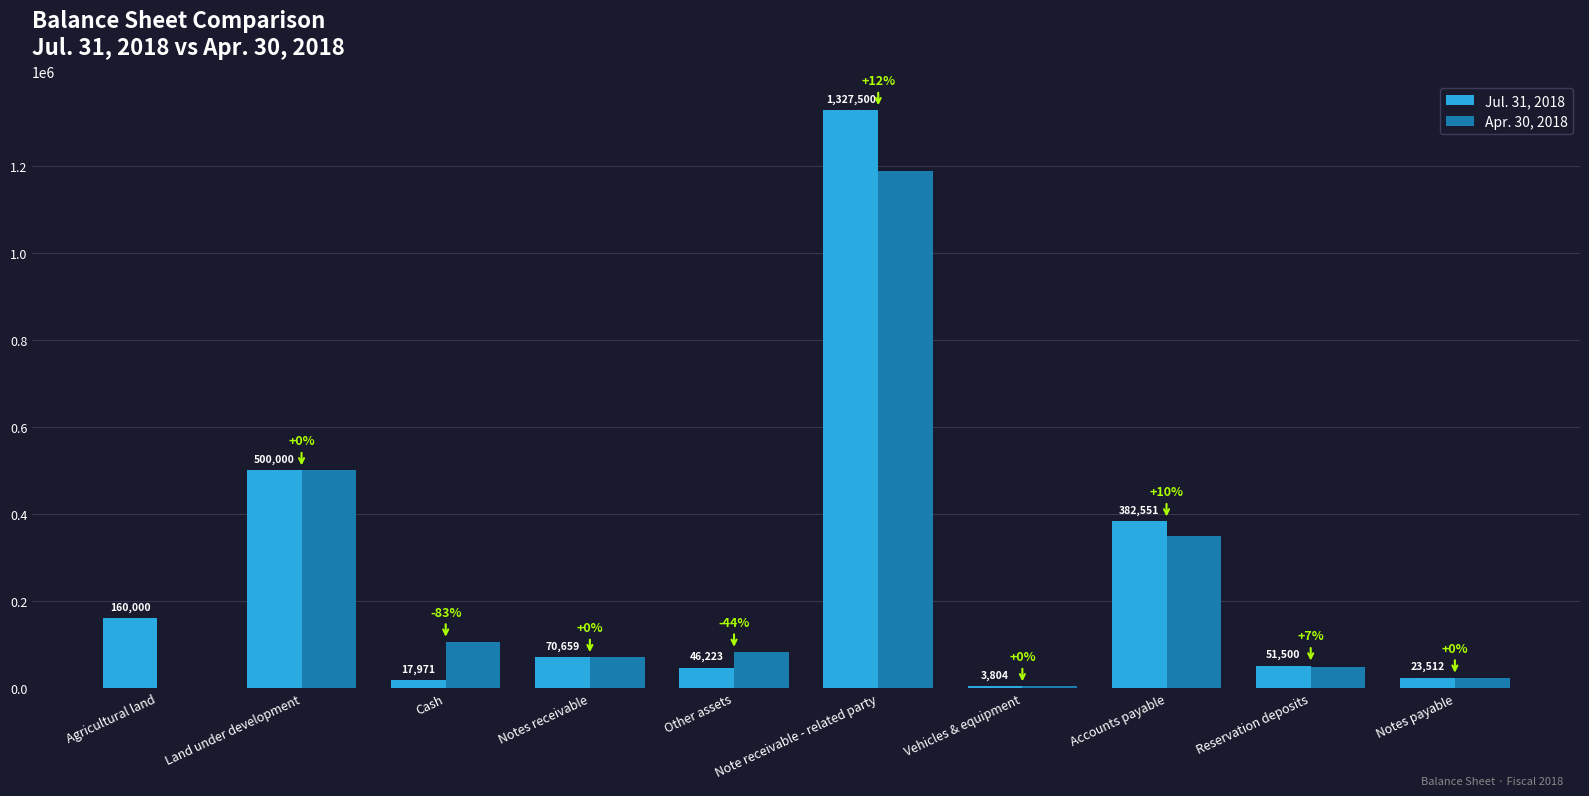

What is the sum of all Jul. 31, 2018 values?

2583720